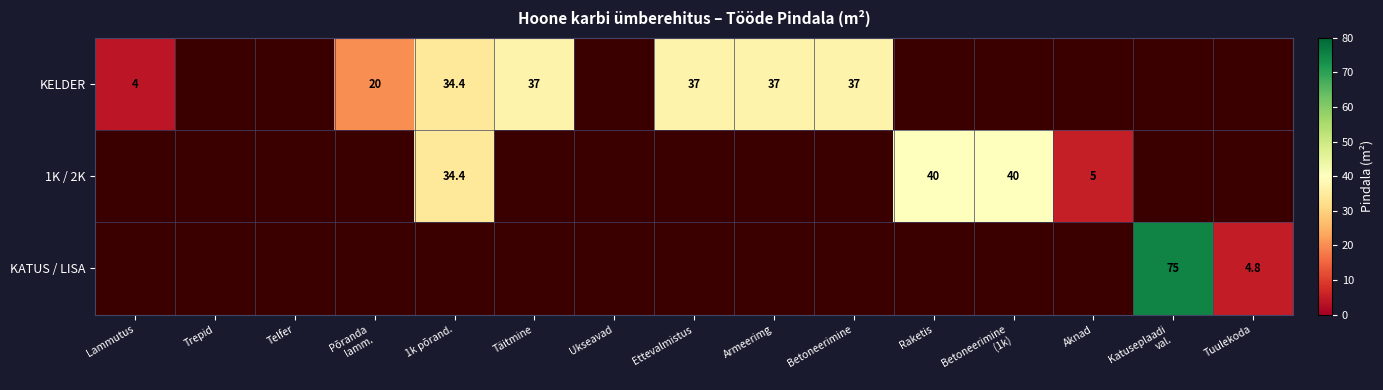

How many data points does each series have?

15